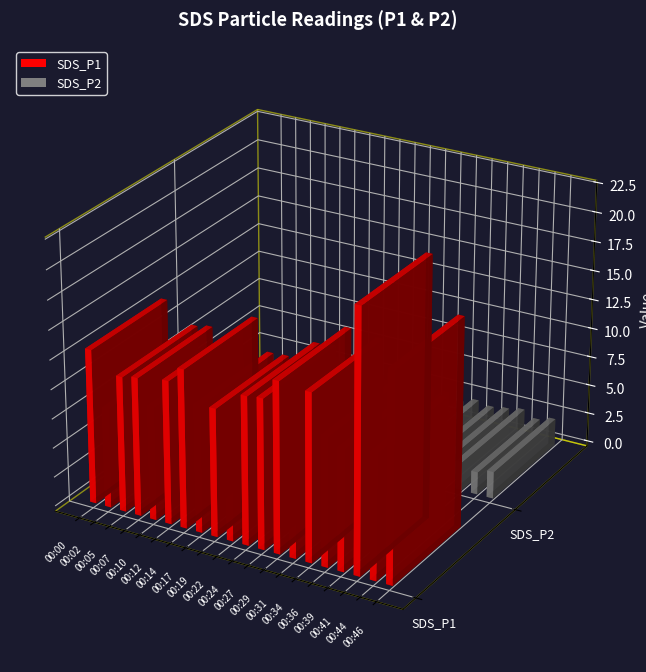

Rank the series by their maximum value, from highest to lowest.

SDS_P1, SDS_P2